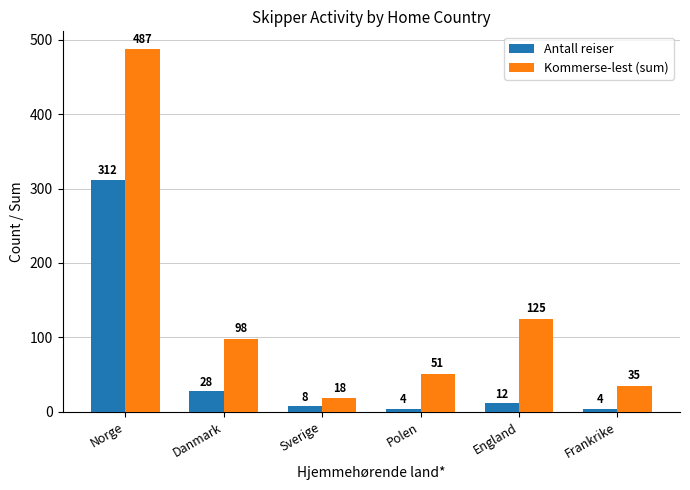

True or false: Kommerse-lest (sum) has a value of 163 at England.

False